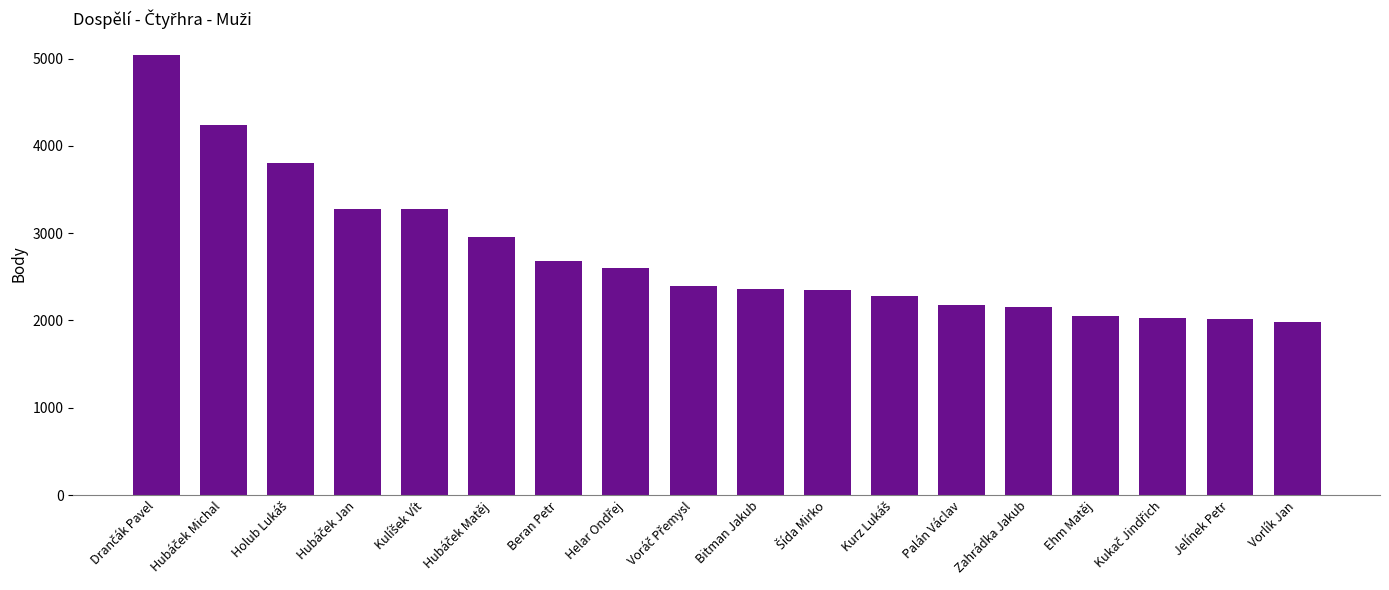

What is the smallest value displayed?

1980